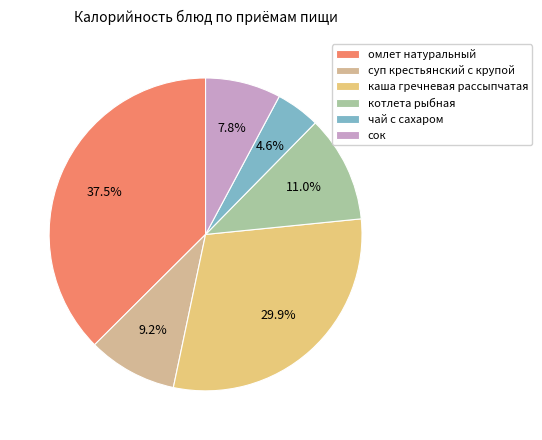

How many slices are in this pie chart?

6